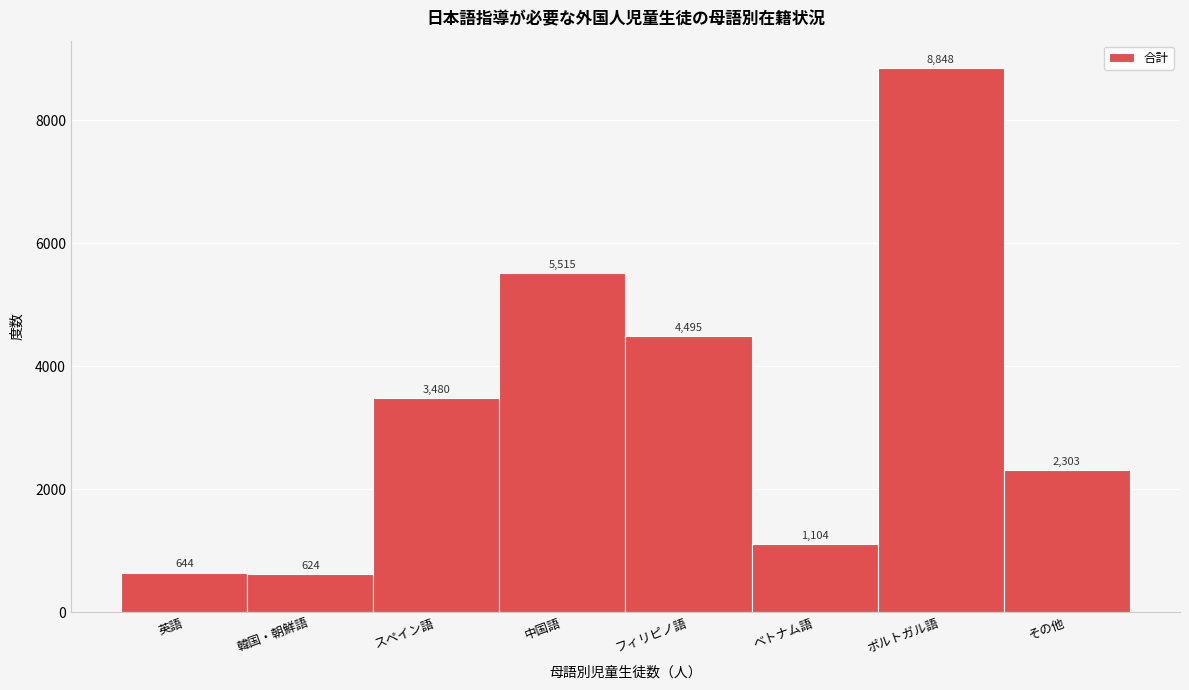

Reading left to right, what are all the values shown in this chart?

英語=644	韓国・朝鮮語=624	スペイン語=3480	中国語=5515	フィリピノ語=4495	ベトナム語=1104	ポルトガル語=8848	その他=2303